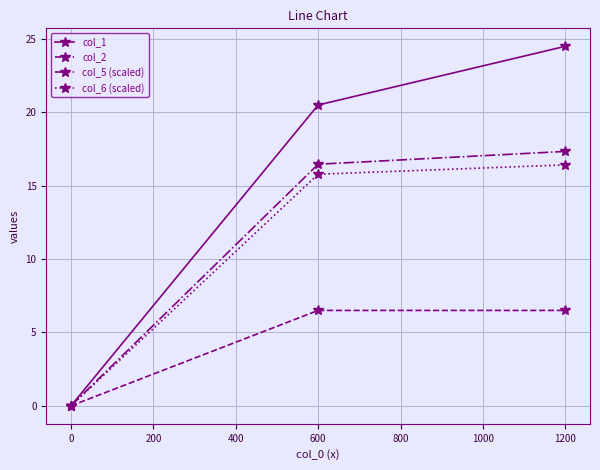

Which category has the highest value in the col_5 (scaled) series?

1200